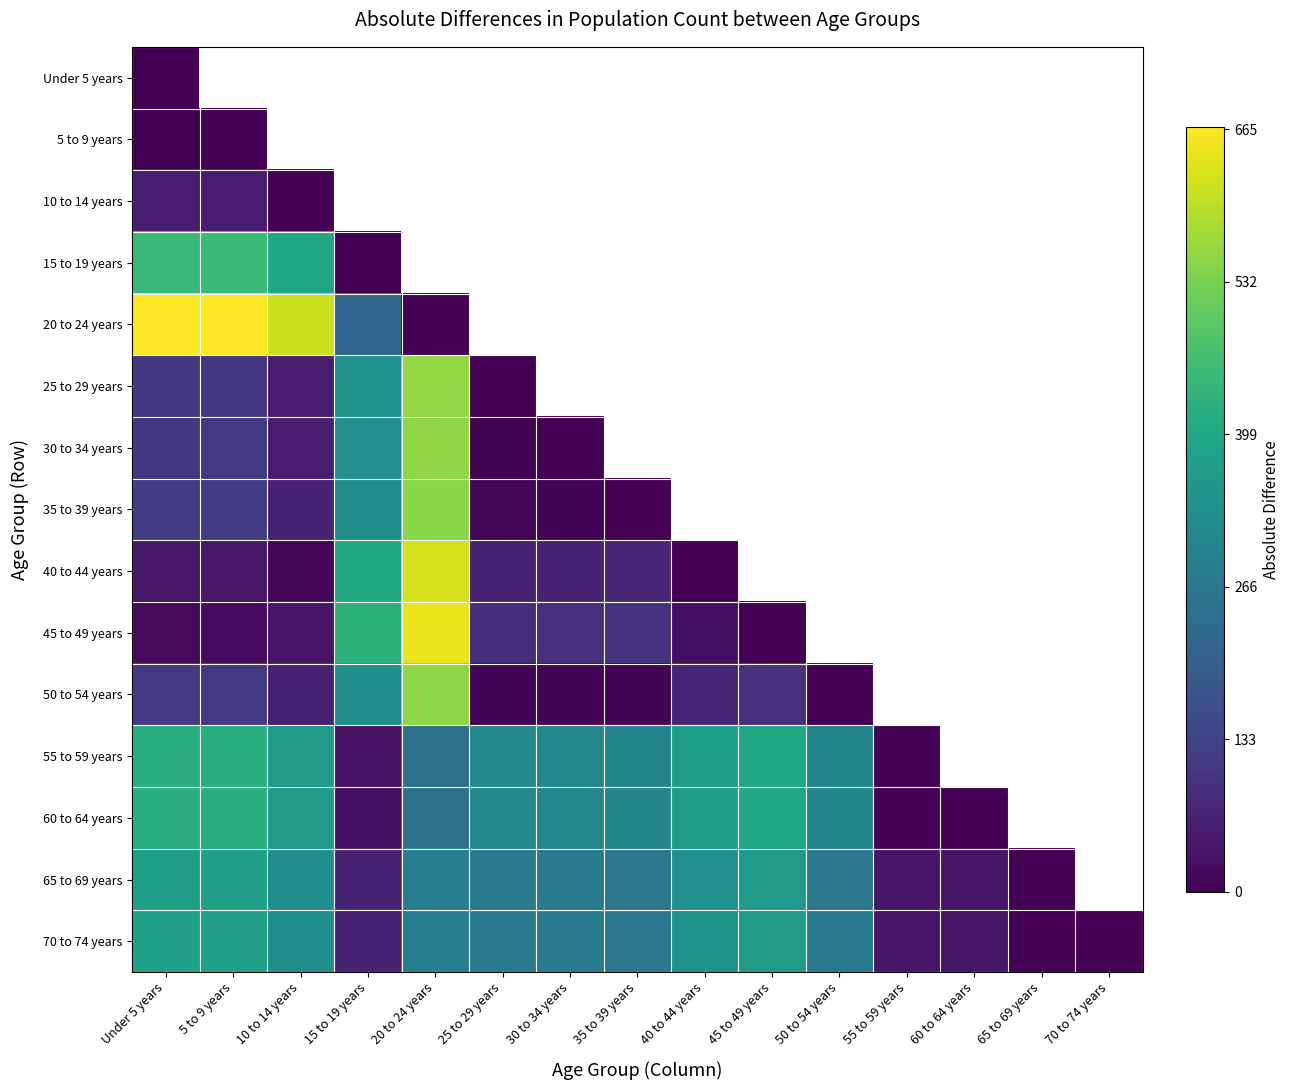

How many series are shown in this chart?

15